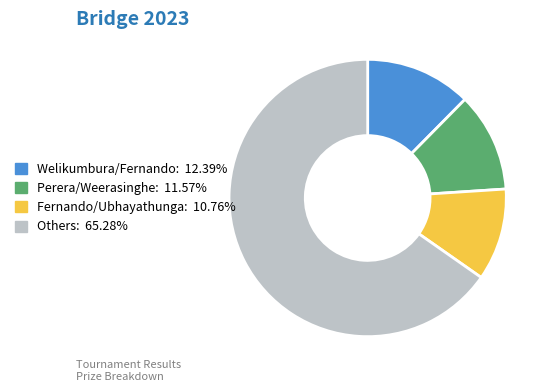

What is the ratio of the value at Others: 65.28% to the value at Fernando/Ubhayathunga: 10.76%?

6.1